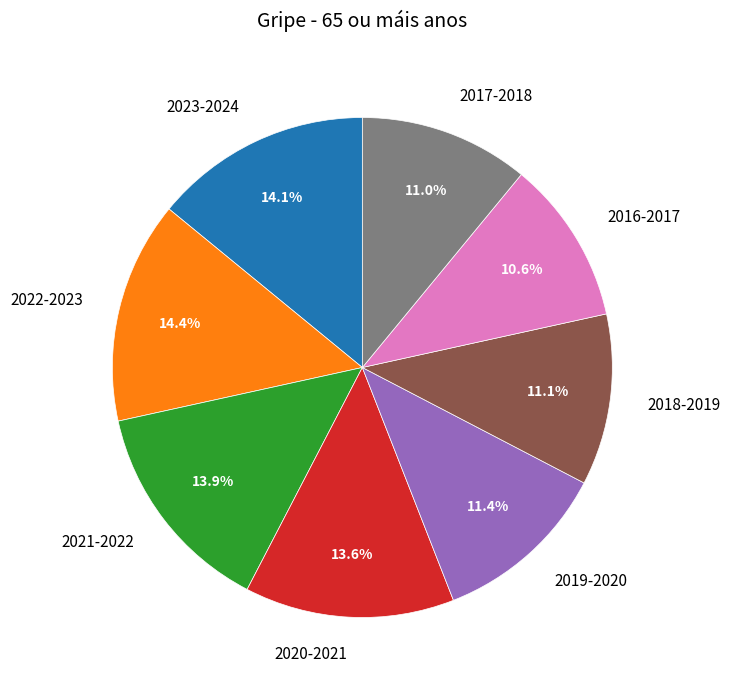

To the nearest percent, what is the combined percentage of 2022-2023 and 2020-2021?

28%